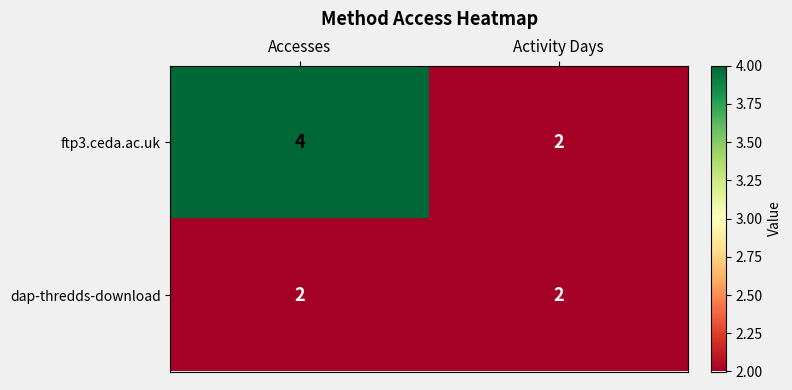

Rank the series by their average value, from highest to lowest.

ftp3.ceda.ac.uk, dap-thredds-download